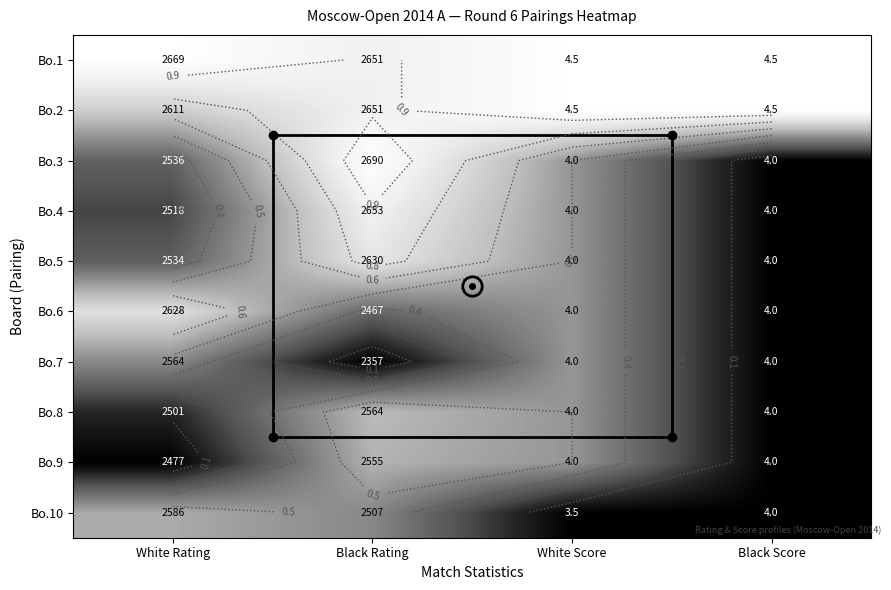

The value of Bo.7 at Black Score is 0.3. True or false?

False